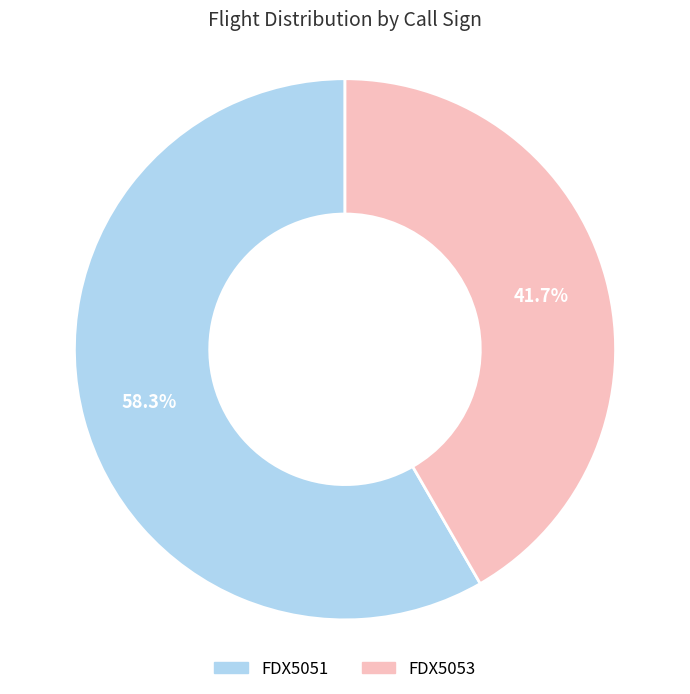

Count the number of slices in the pie.

2